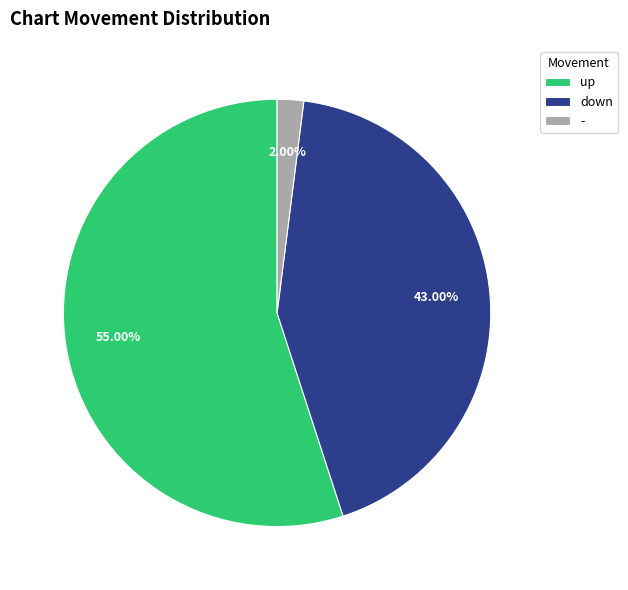

Which slice is the smallest?

-